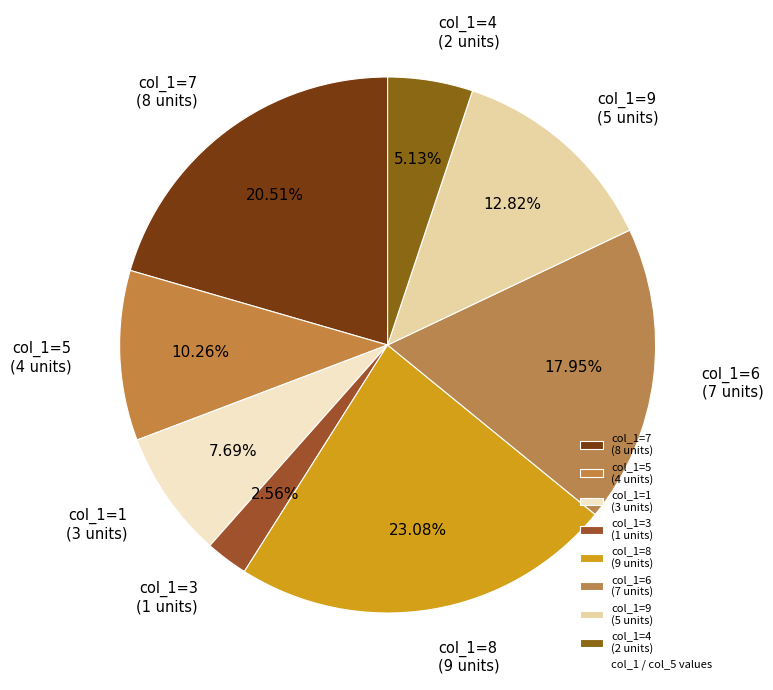

What is the ratio of the value at col_1=4 (2 units) to the value at col_1=6 (7 units)?

0.3